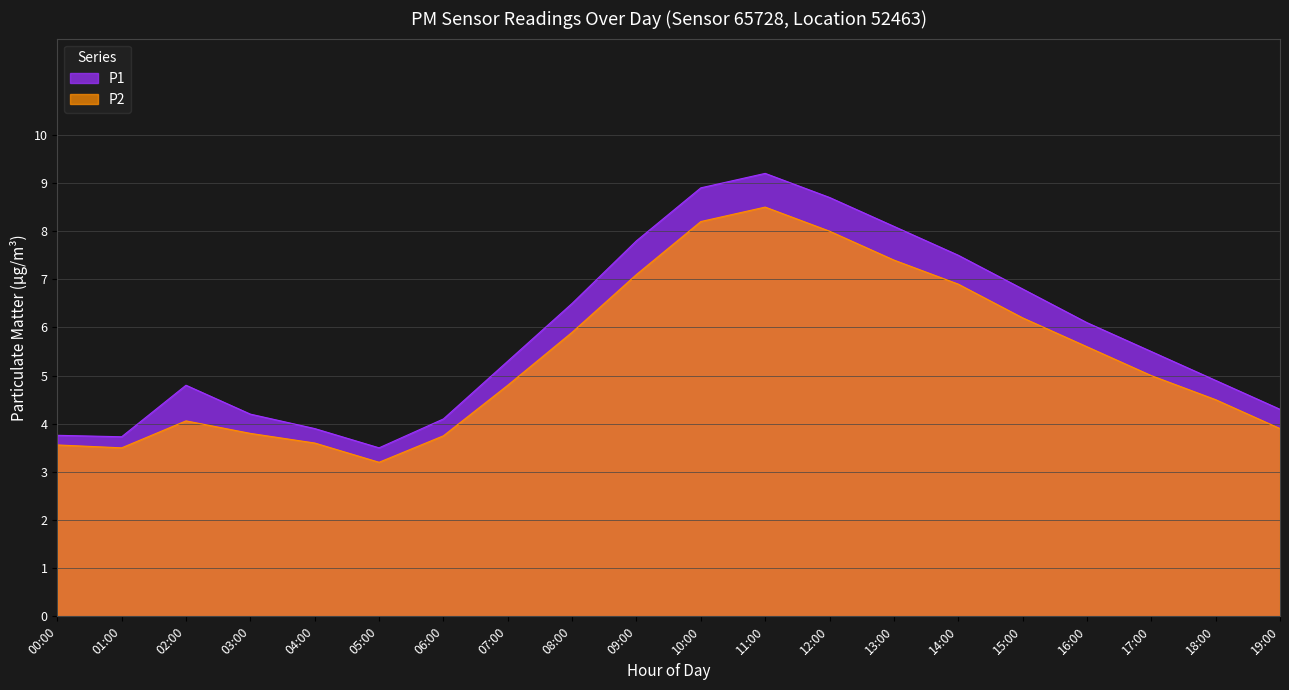

How many interior local peaks does the P1 series have?

2